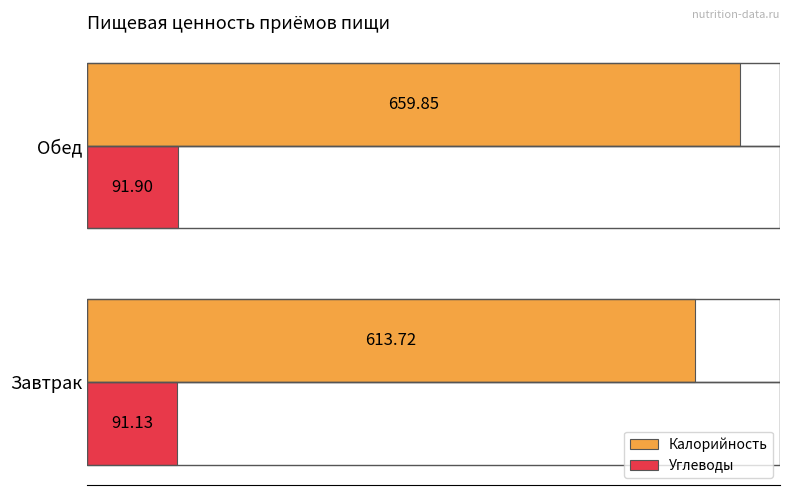

At which category is the sum across all series the highest?

Обед